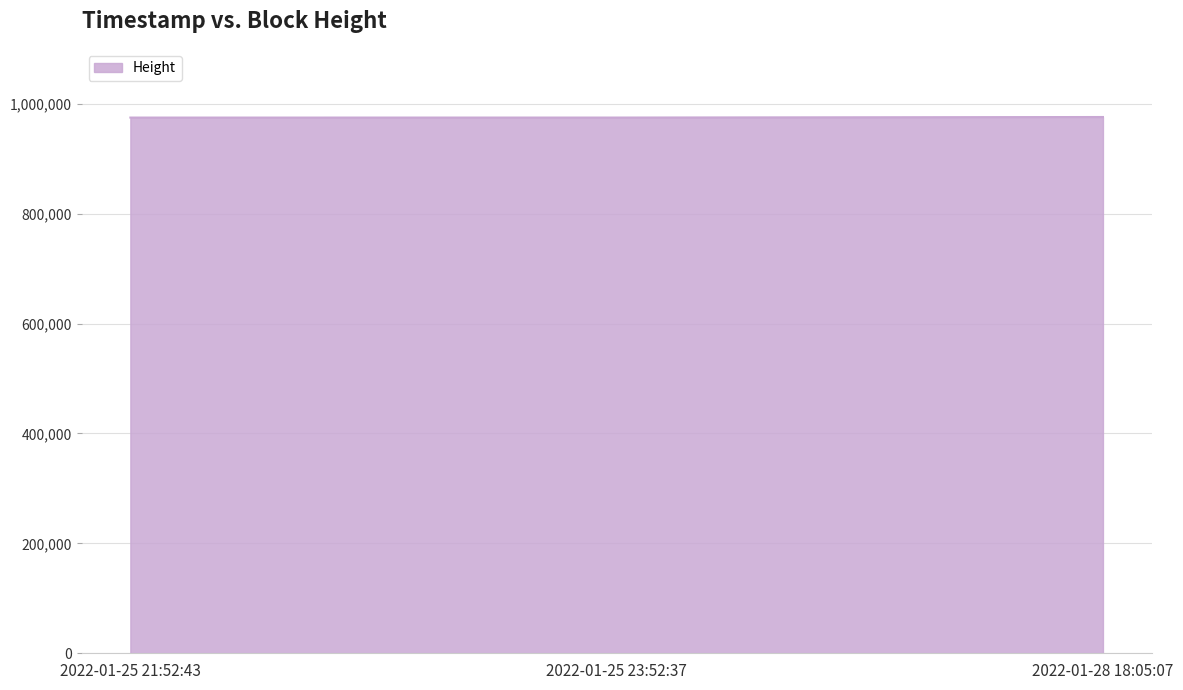

True or false: the data shows 1529373 at 2022-01-25 21:52:43.

False